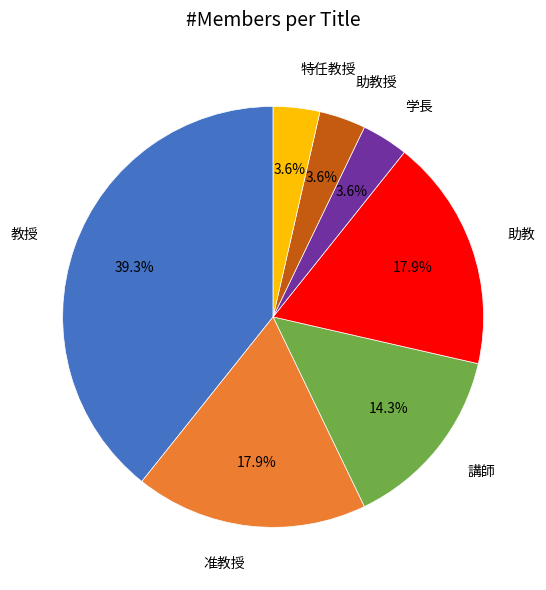

To the nearest percent, what is the average slice percentage?

14%